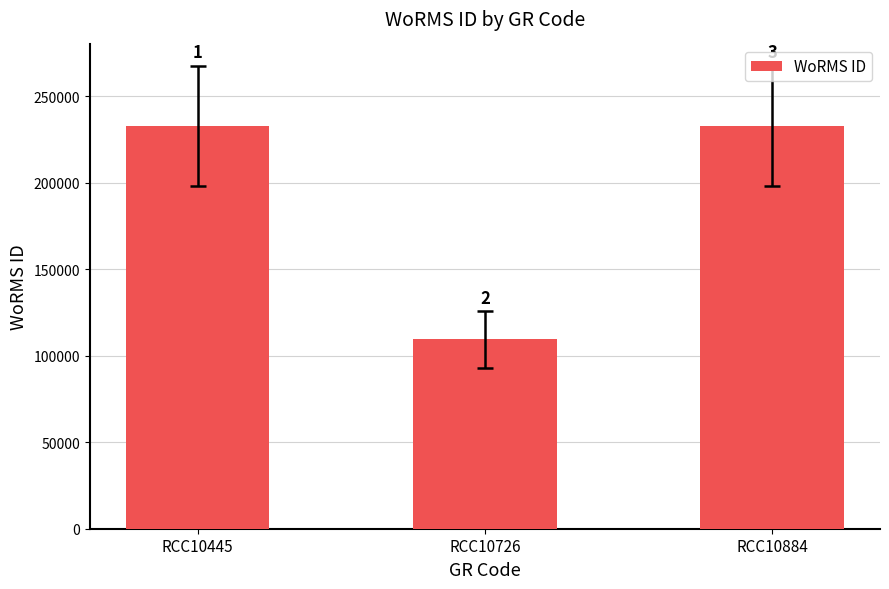

How many bars are there in total?

3